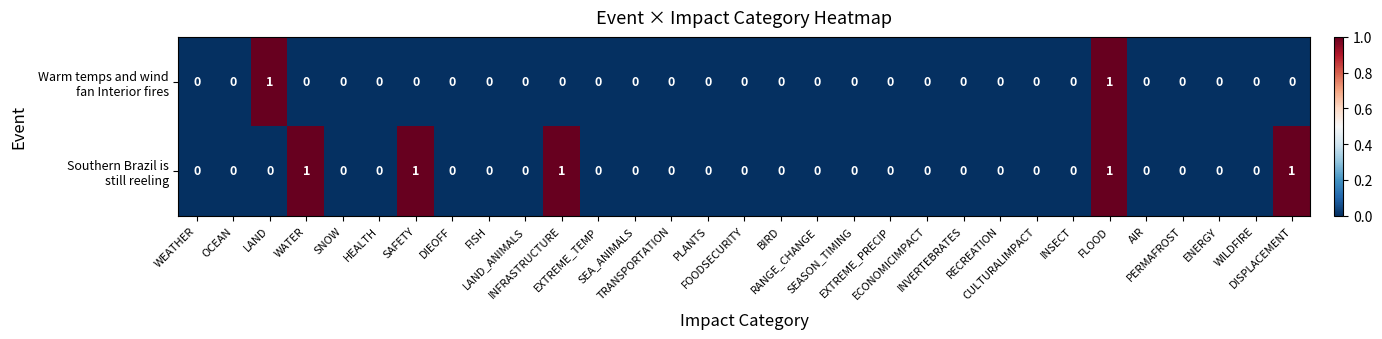

How many categories are shown in the chart?

31